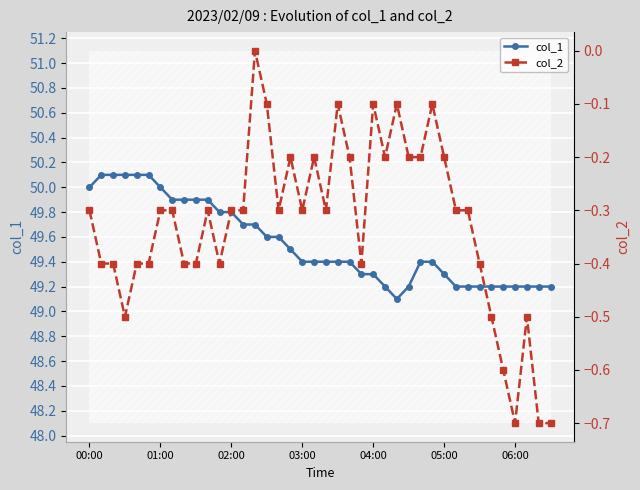

At which category is the sum across all series the highest?

00:00